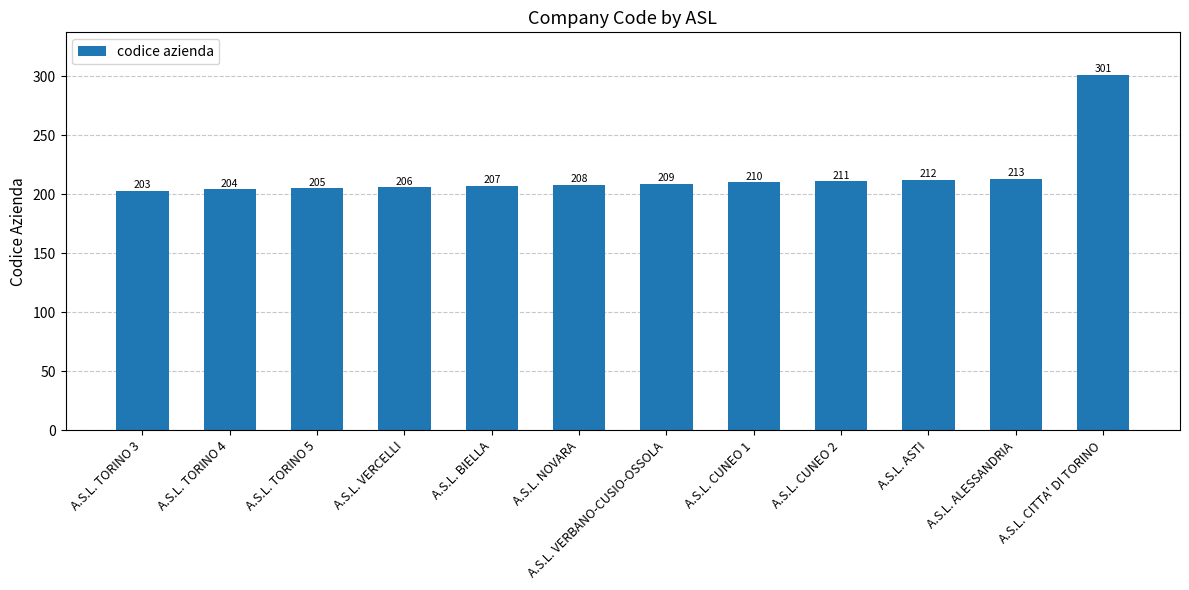

What is the change in value from A.S.L. TORINO 4 to A.S.L. VERBANO-CUSIO-OSSOLA?

+5